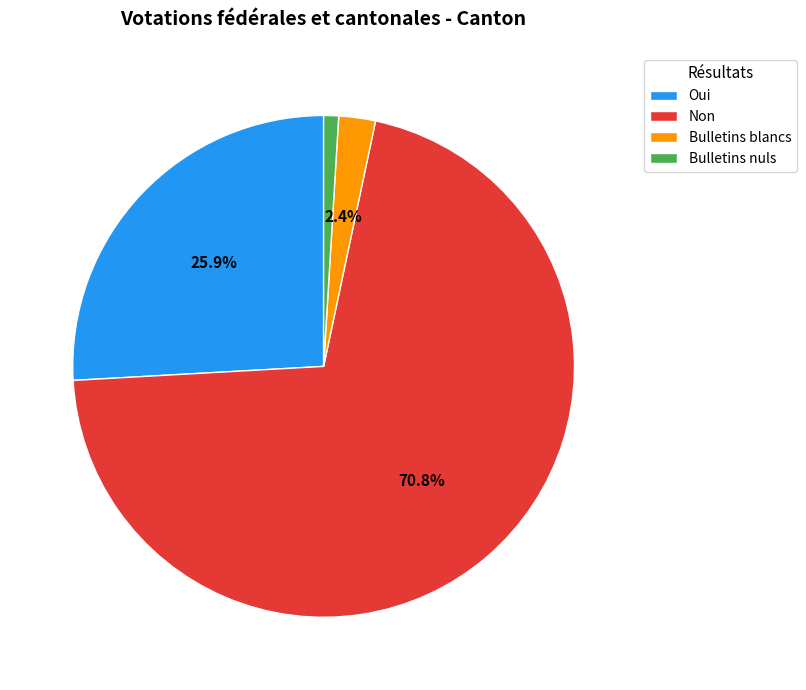

How many slices are in this pie chart?

4